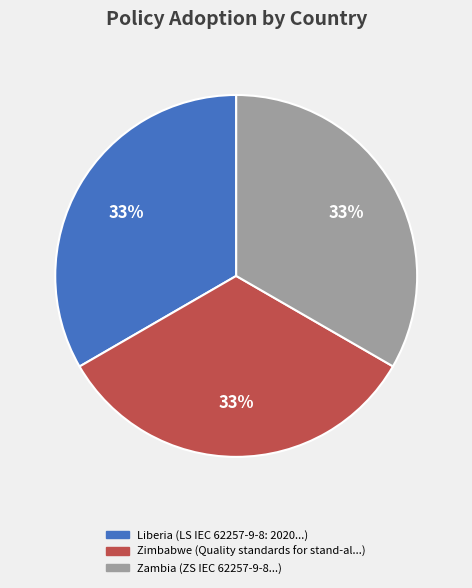

Is there any slice that represents more than half of the pie?

No